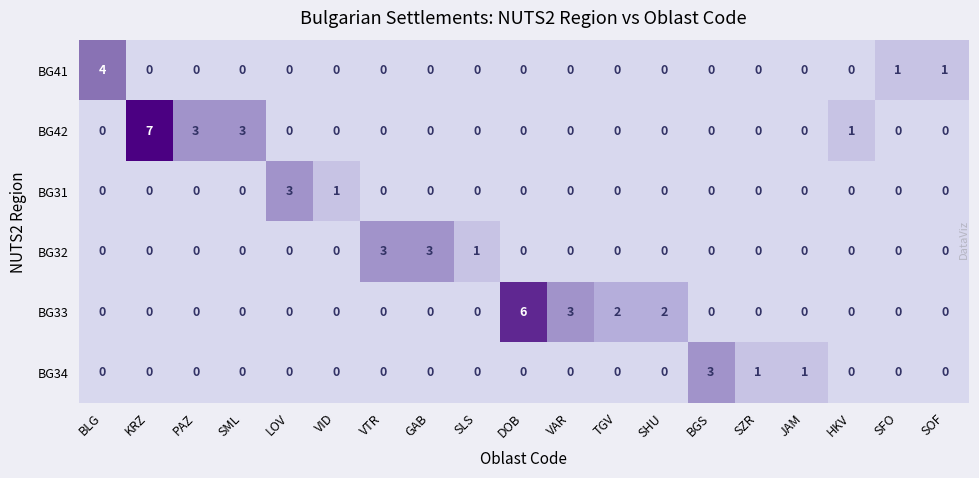

The value of BG33 at SOF is 3. True or false?

False